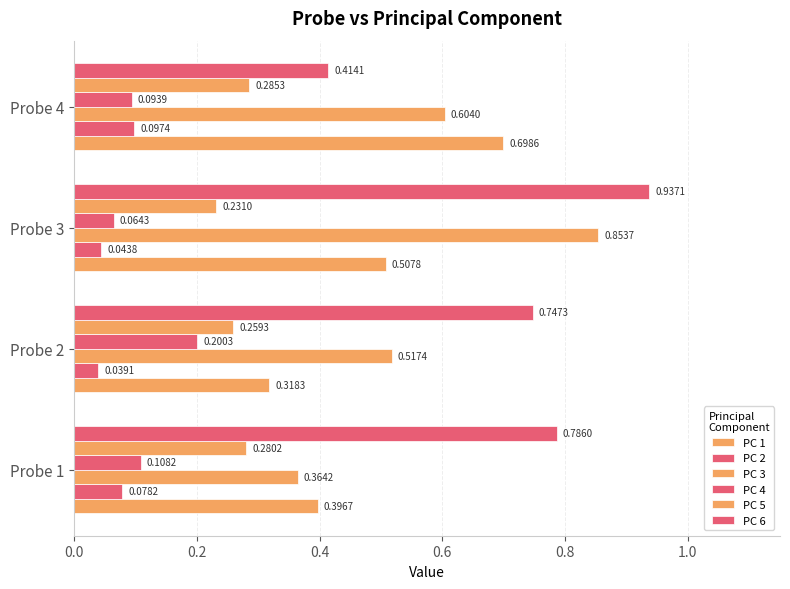

How many distinct data groups are displayed?

6